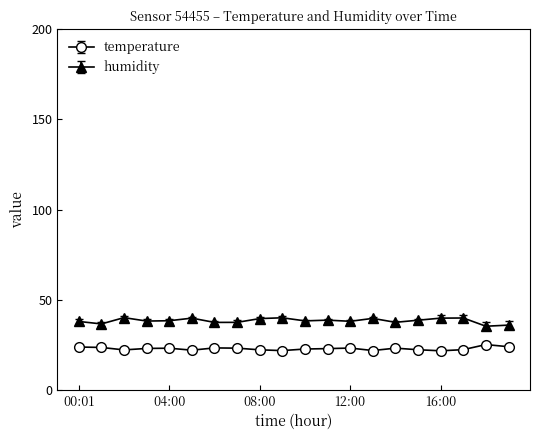

At how many categories does at least one series exceed 28?

20